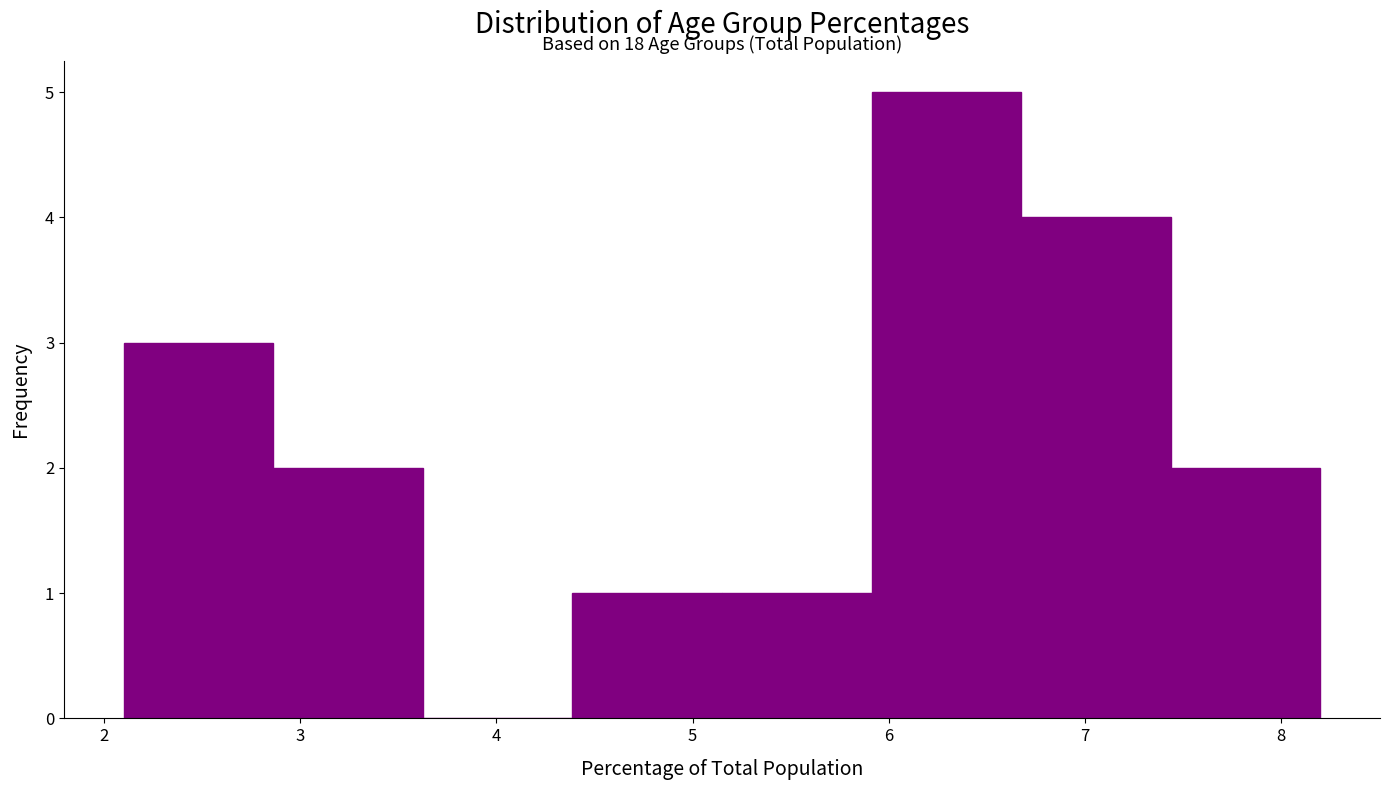

Which range on the x-axis has the tallest bar?

5.9 to 6.7